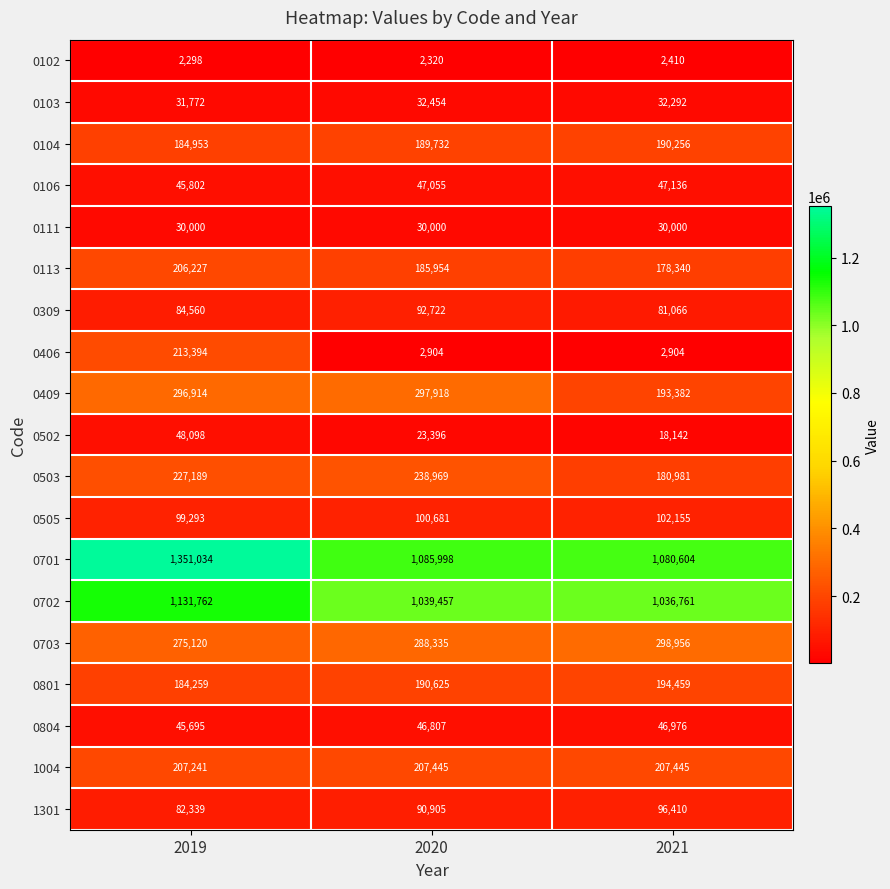

What is the spread (max minus min) of values at 2021?

1078194